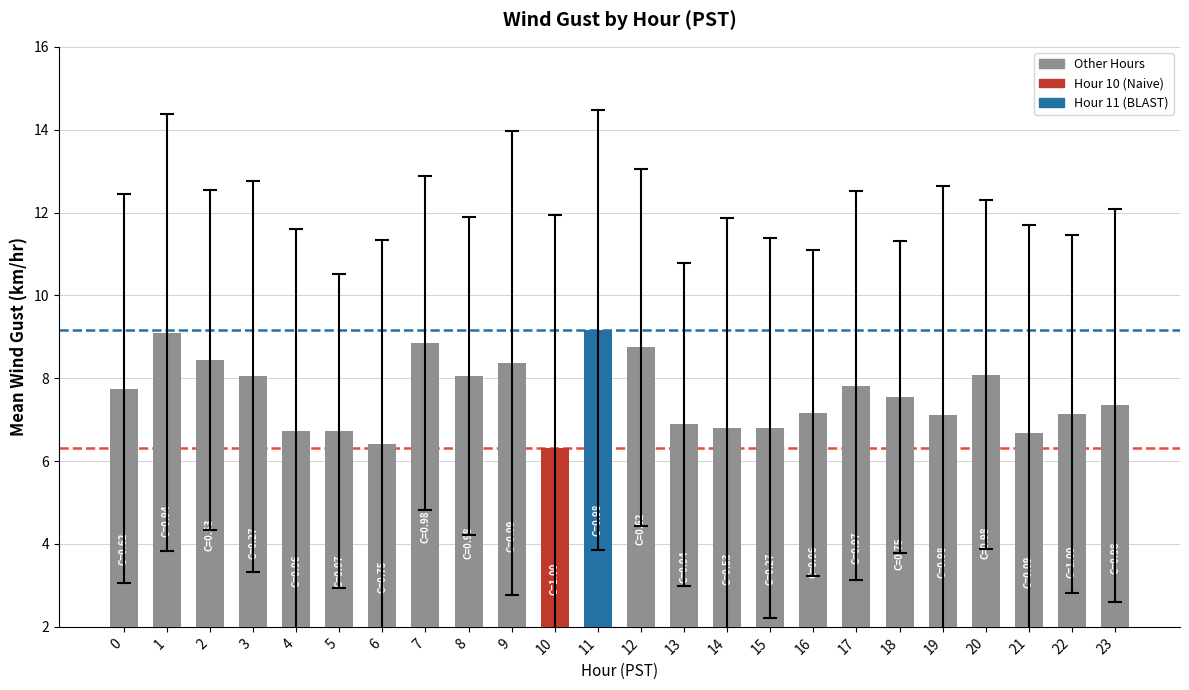

Which has a higher value, 9 or 0?

9